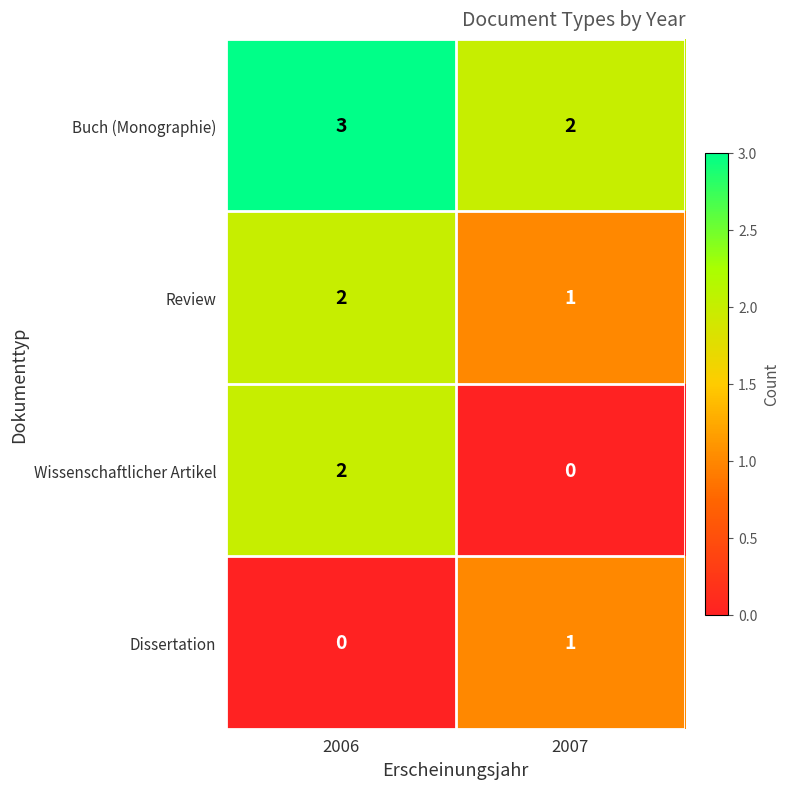

What is the sum of the Buch (Monographie) values at 2006 and 2007?

5